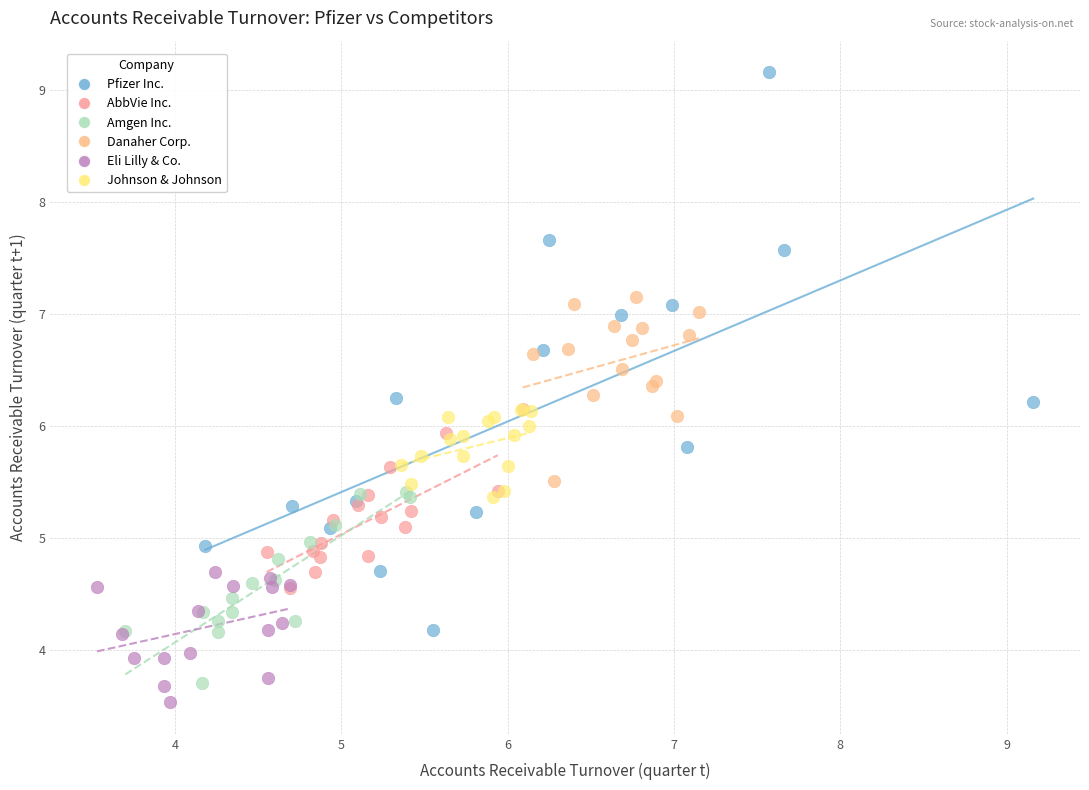

Which series has the largest Y range (max minus min)?

Pfizer Inc.